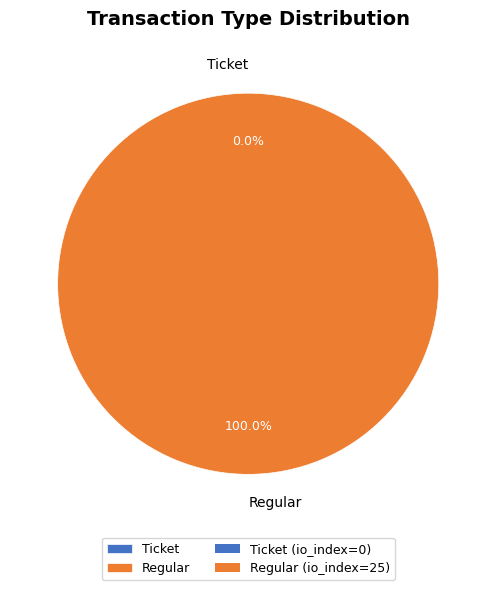

To the nearest percent, what portion does Regular represent?

100%